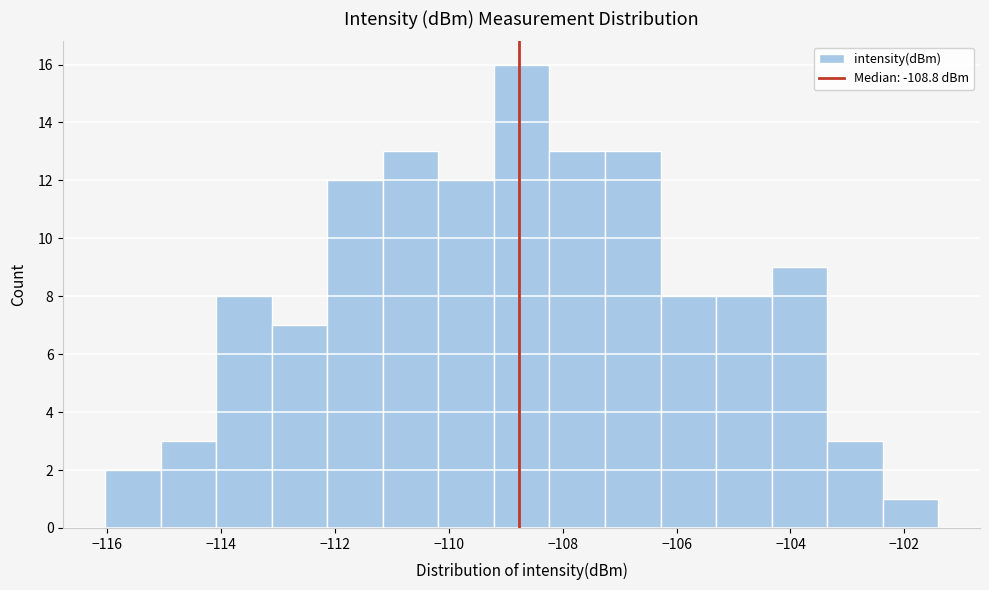

How tall is the bar that spans -110.2 to -109.2 on the x-axis? Neither the bar edges nor the heights are printed on the chart, so give them approximately, as read against the axes.

12